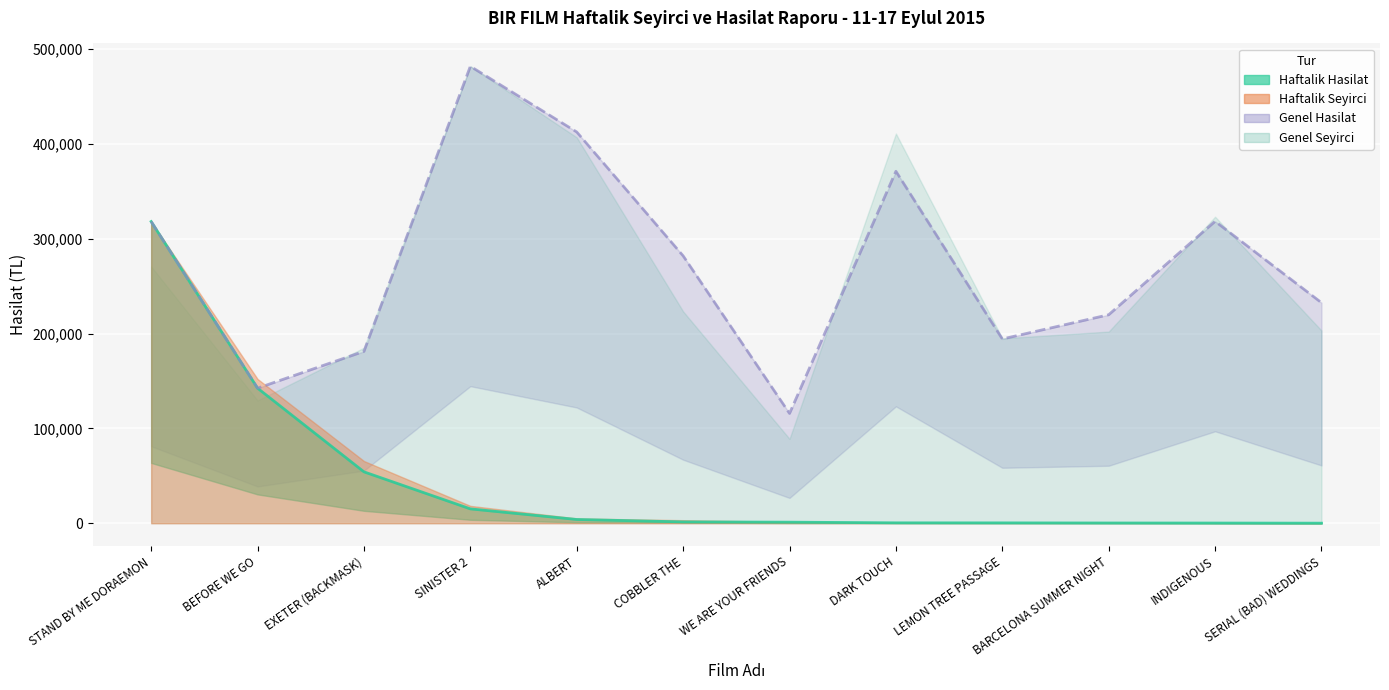

True or false: Genel Hasilat and Haftalik Hasilat cross at least once.

False